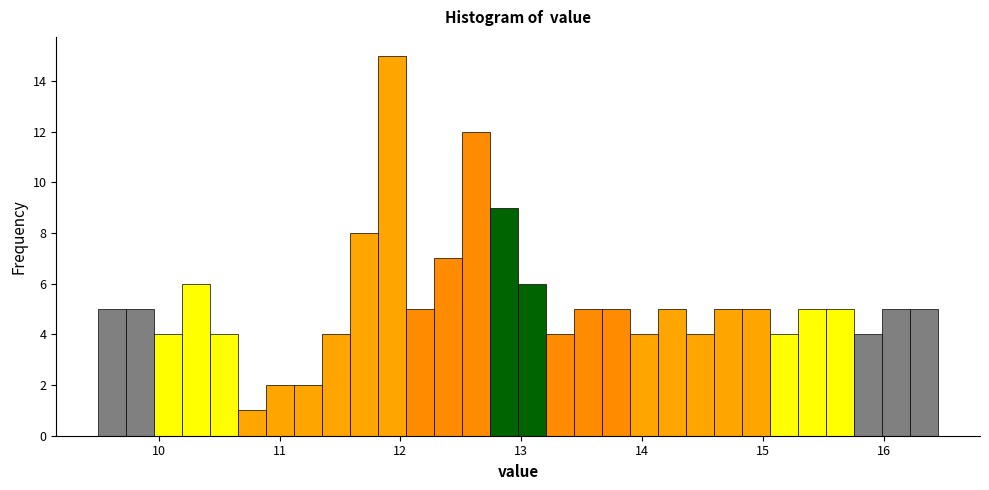

Read against the x-axis, roughly where is the centre of the tallest bar?

11.9